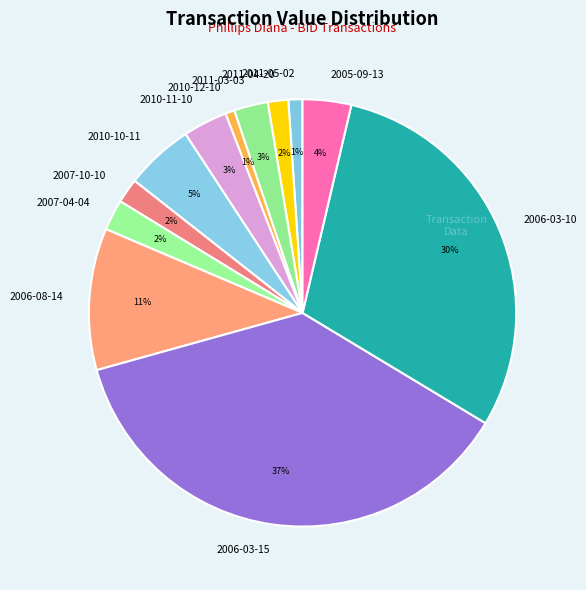

Is it true that 2011-05-02 is 11% of the pie?

False